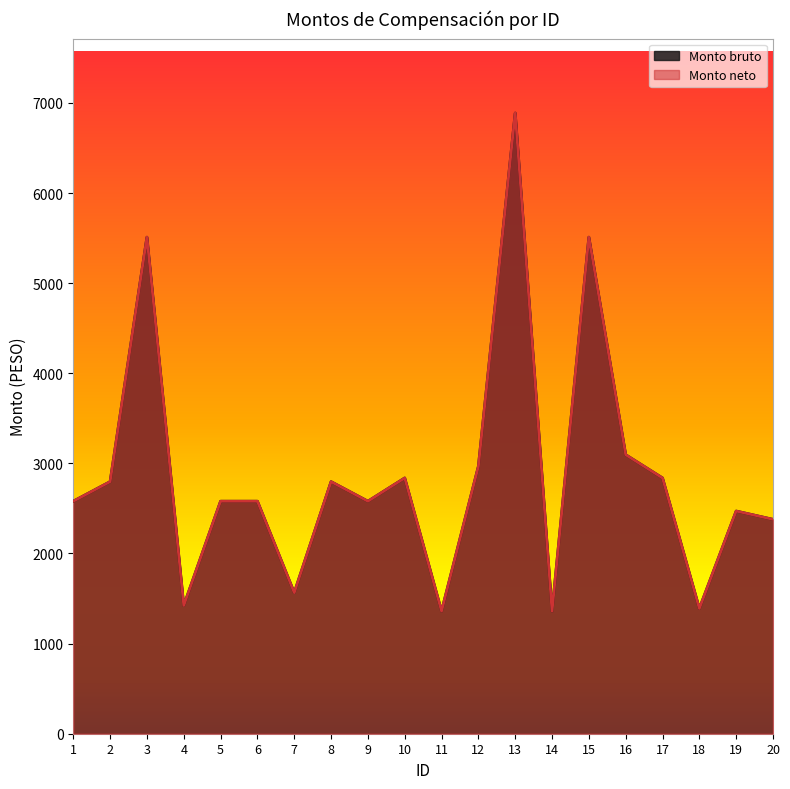

What value does the Monto bruto series have at 5?

2579.9